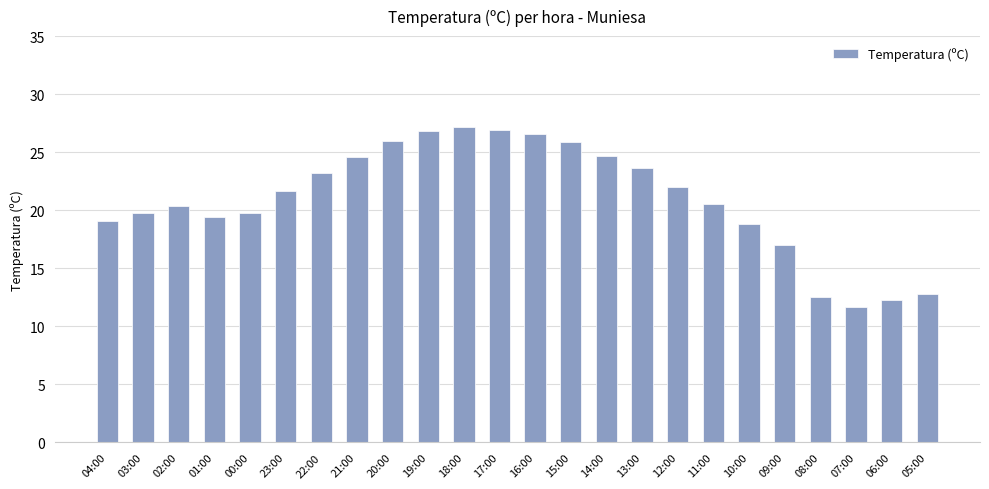

Which has a higher value, 20:00 or 12:00?

20:00